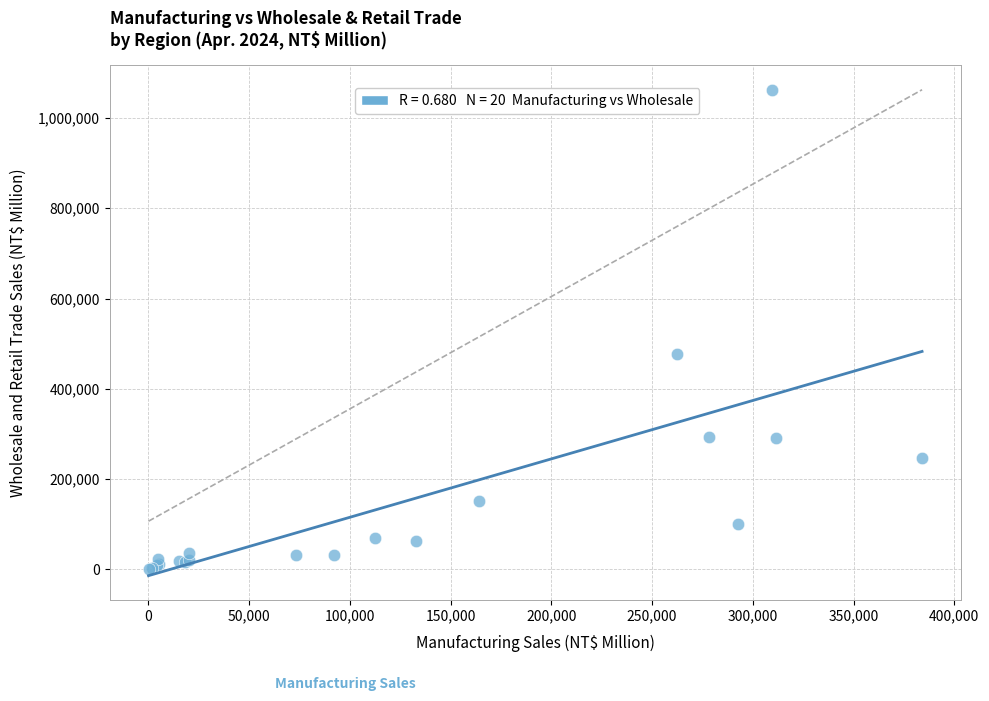

What Y value in the scatter plot is closest to 531440?

477191